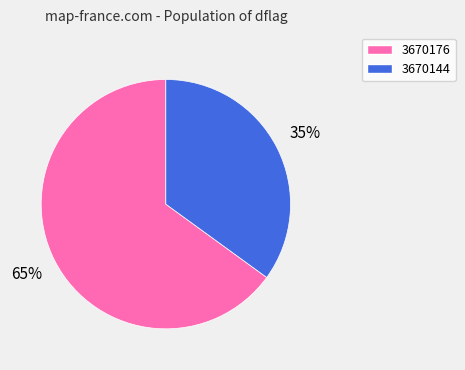

Combined, do 3670176 and 3670144 account for over 50%?

Yes